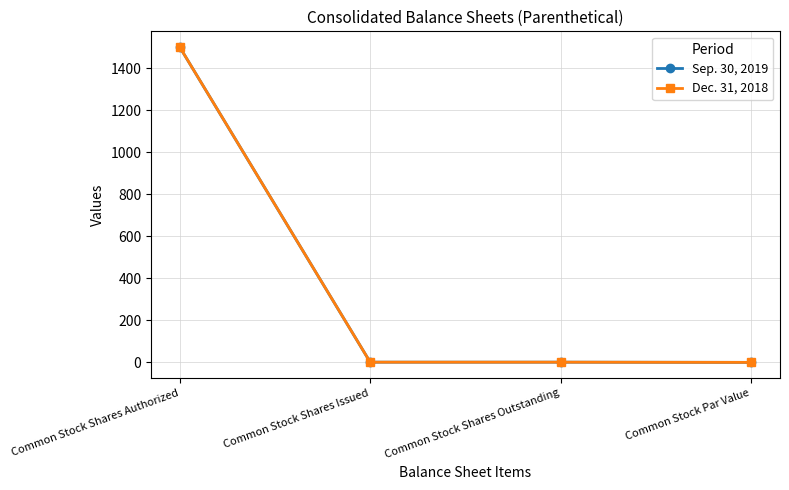

The value of Dec. 31, 2018 at Common Stock Shares Issued is 1.4. True or false?

False